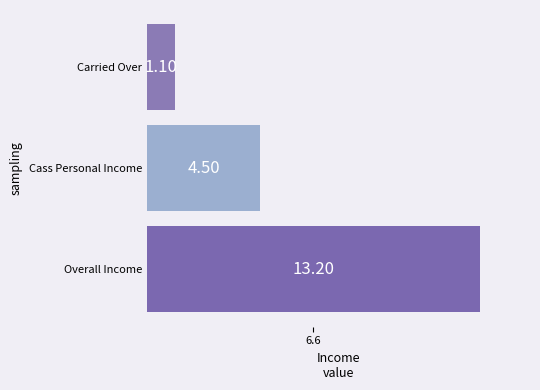

Between Overall Income and Cass Personal Income, which is larger?

Overall Income